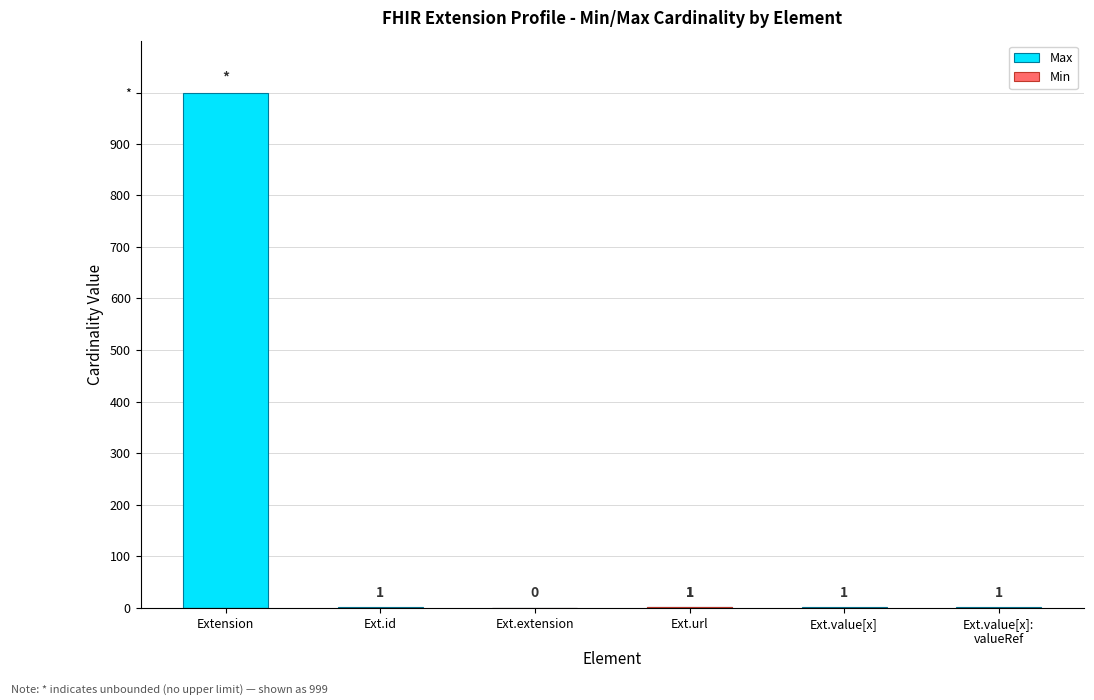

What is the label of the 6th bar from the right?

Extension